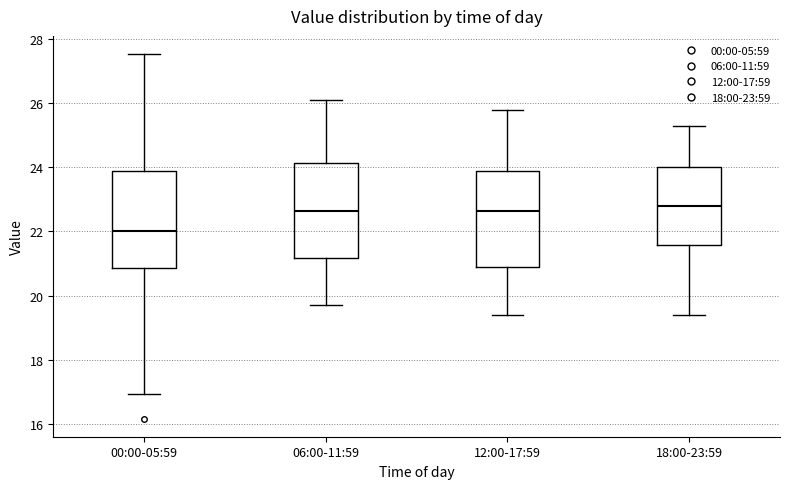

Which box has the lowest median line?

00:00-05:59